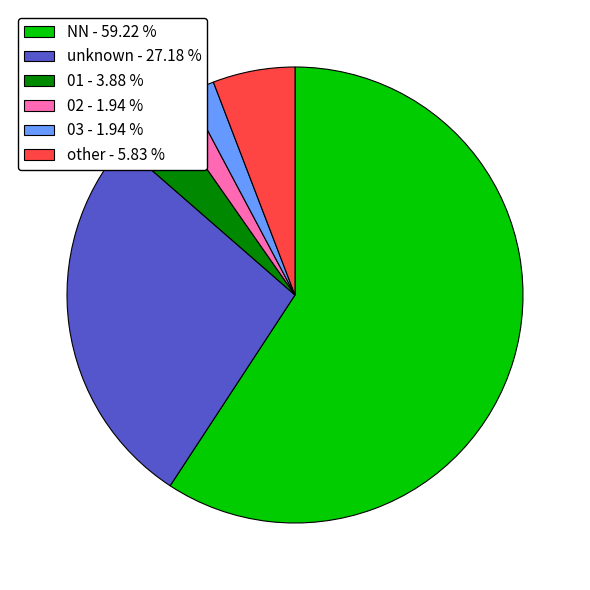

Which slice is the largest?

NN - 59.22 %